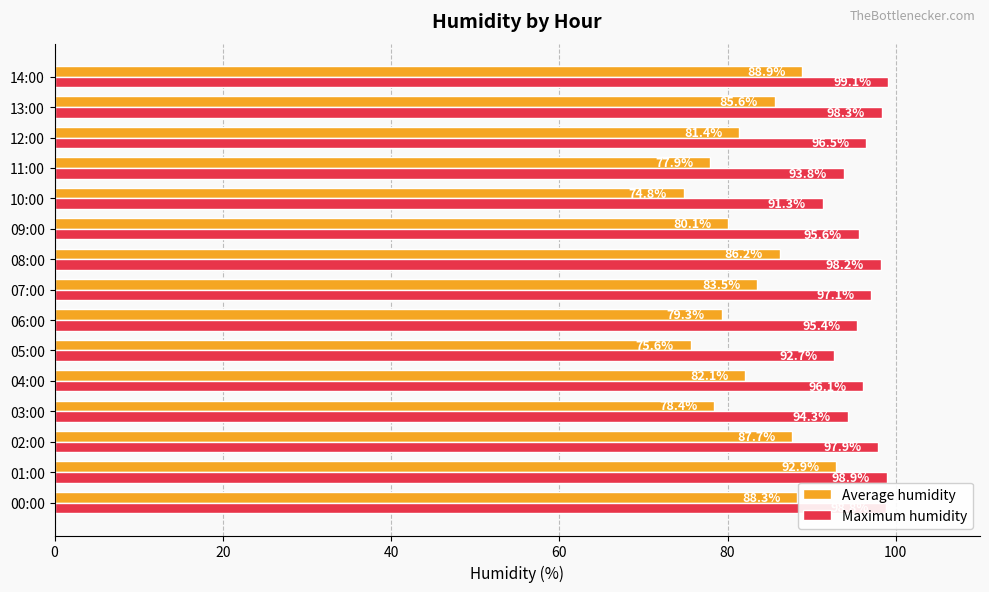

The value of Maximum humidity at 14:00 is 154.7. True or false?

False